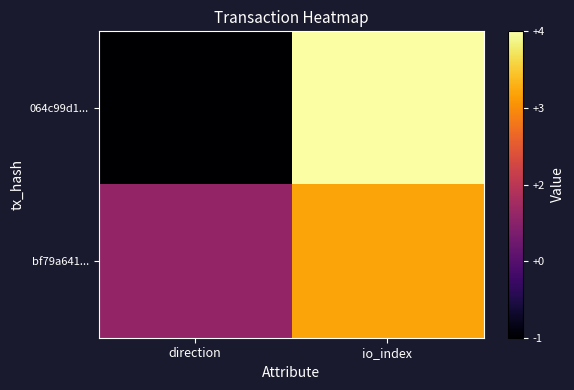

What is the smallest value displayed?

-1